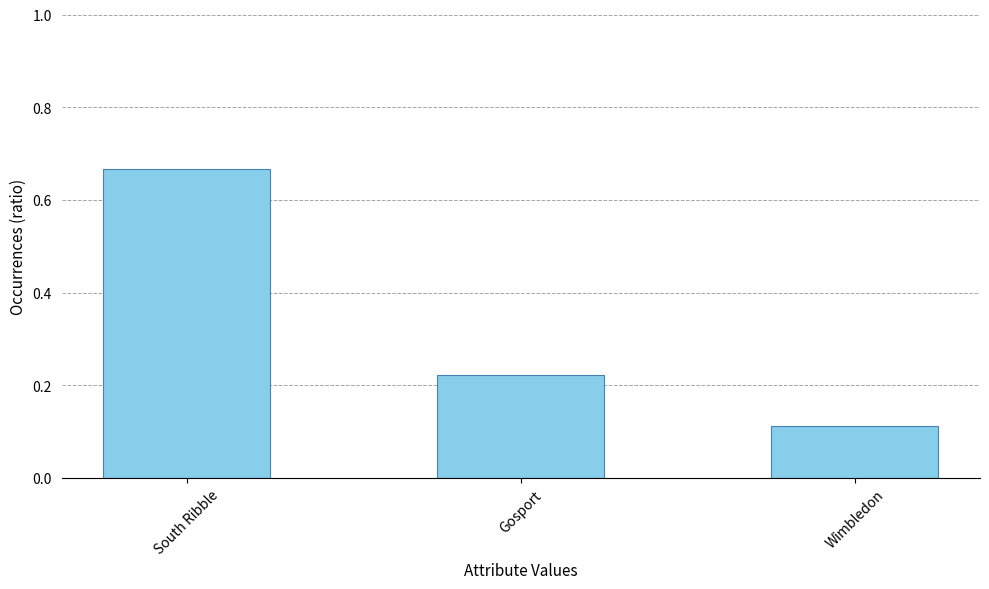

What is the change in value from South Ribble to Wimbledon?

-0.6